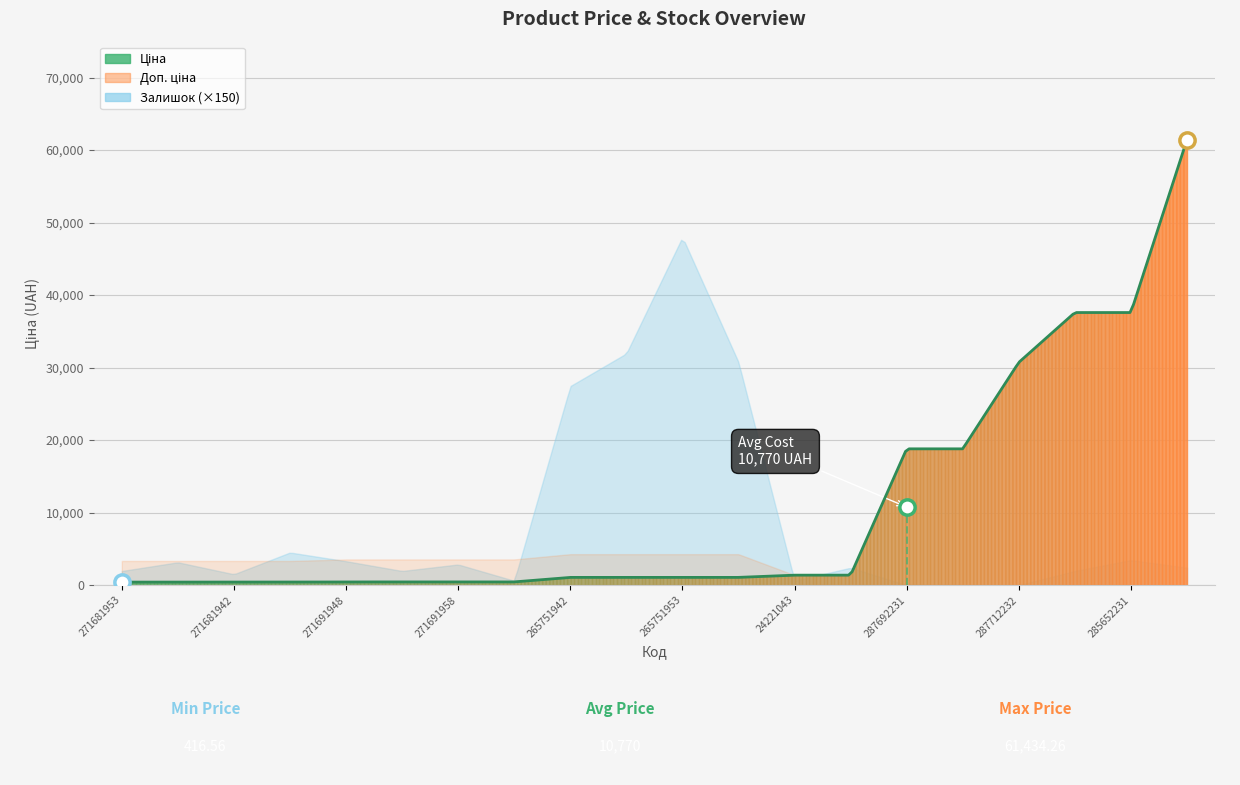

Between 265751953 and 265751942, which series saw the biggest shift?

Залишок